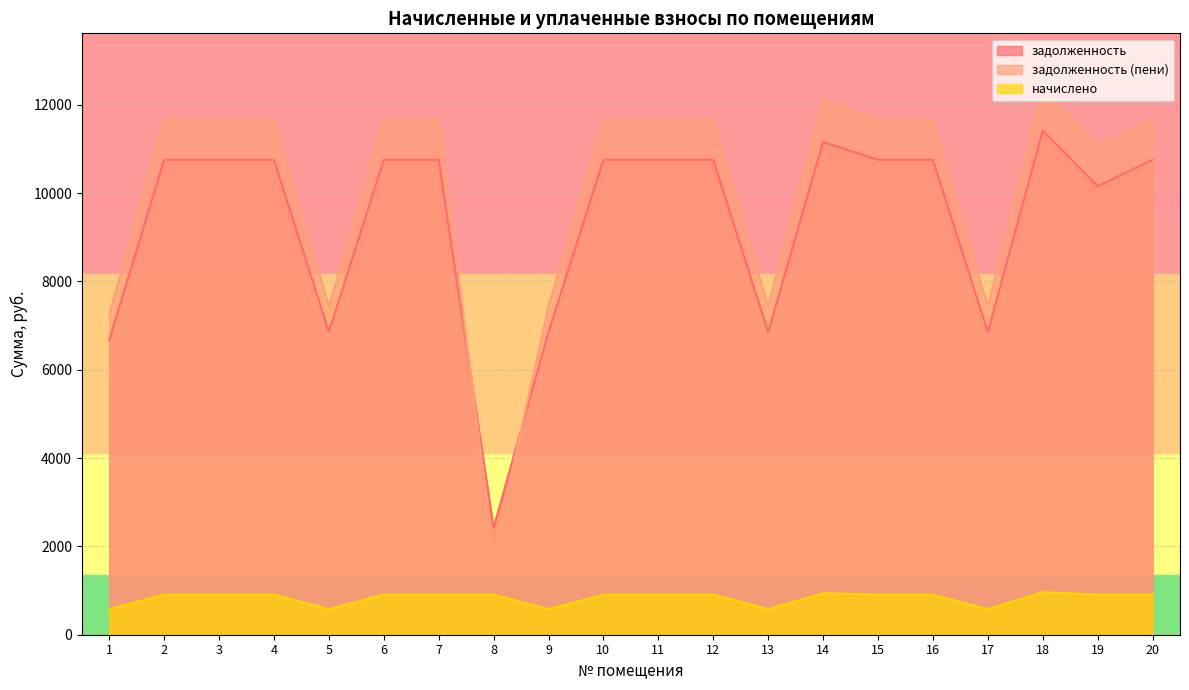

What is the average value of the начислено series?

829.5